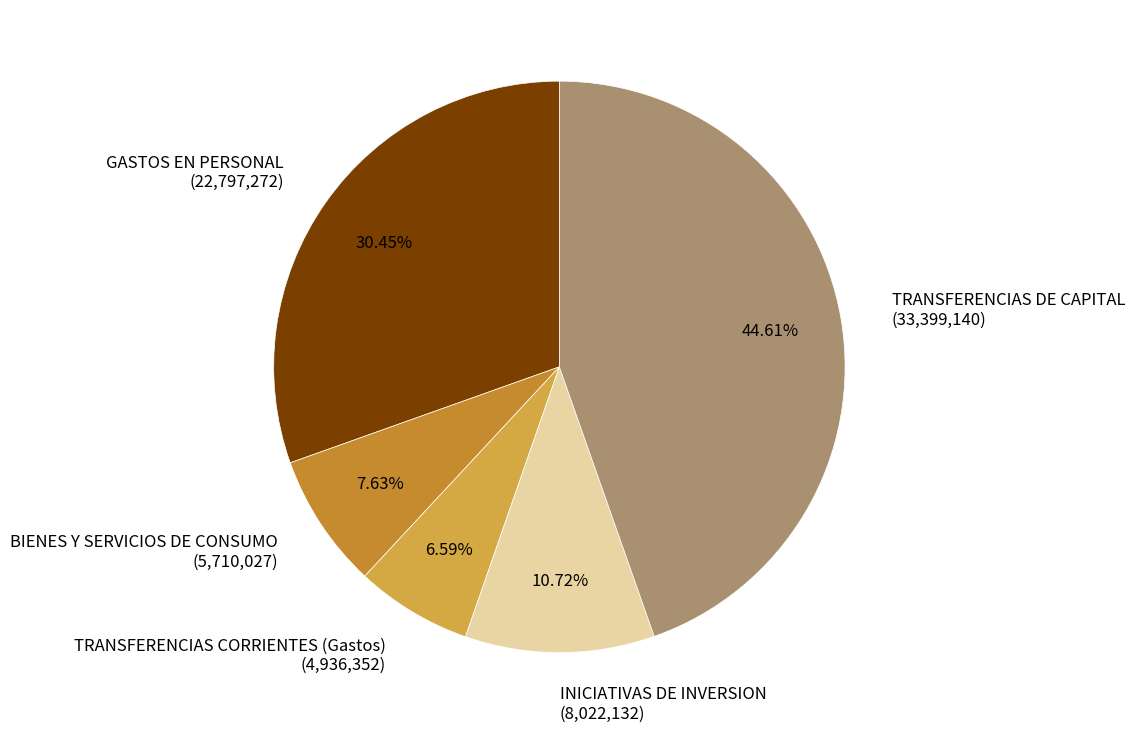

How many segments does this pie chart have?

5